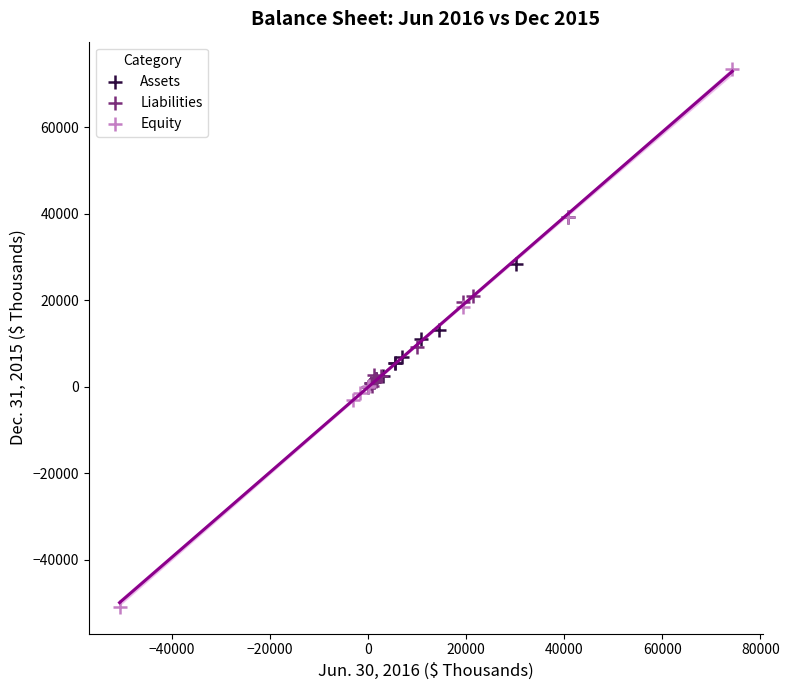

Which series contains the lowest Y value?

Equity